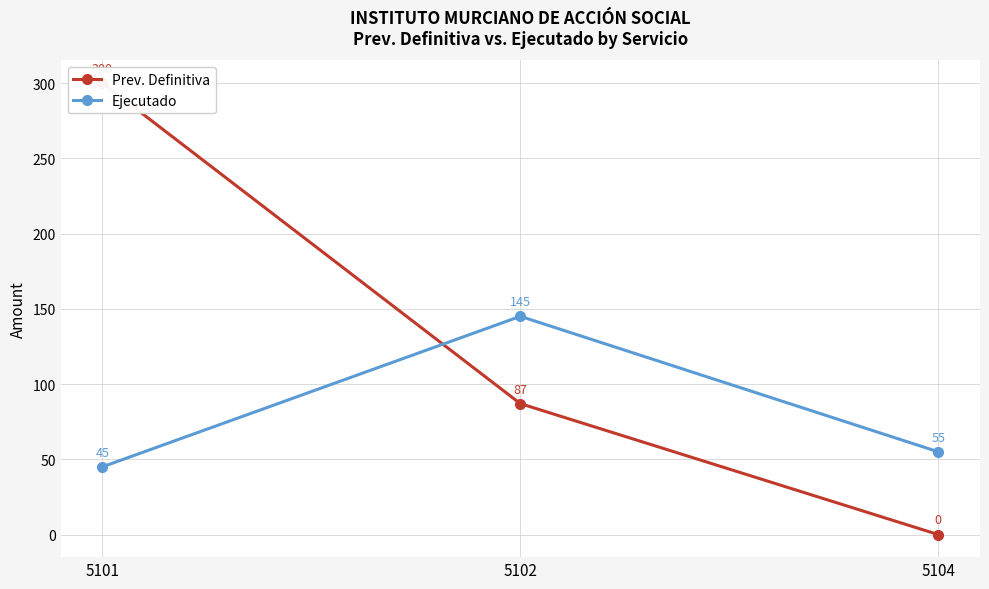

How many data points in Ejecutado are less than 55?

1